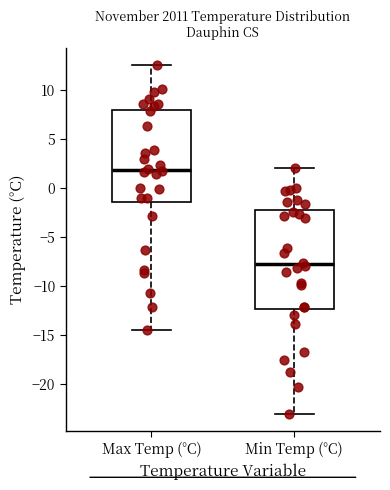

Reading left to right, read every box against the y-axis: the position of its median line, the range the box covers, and the ends of its whiskers. The values are not printed on the chart, so give them approximately, as read against the axis.

Max Temp (°C): median 2.0, box -1.5 to 8.0, whiskers -14.5 to 12.5
Min Temp (°C): median -7.5, box -12.5 to -2.0, whiskers -23.0 to 2.0